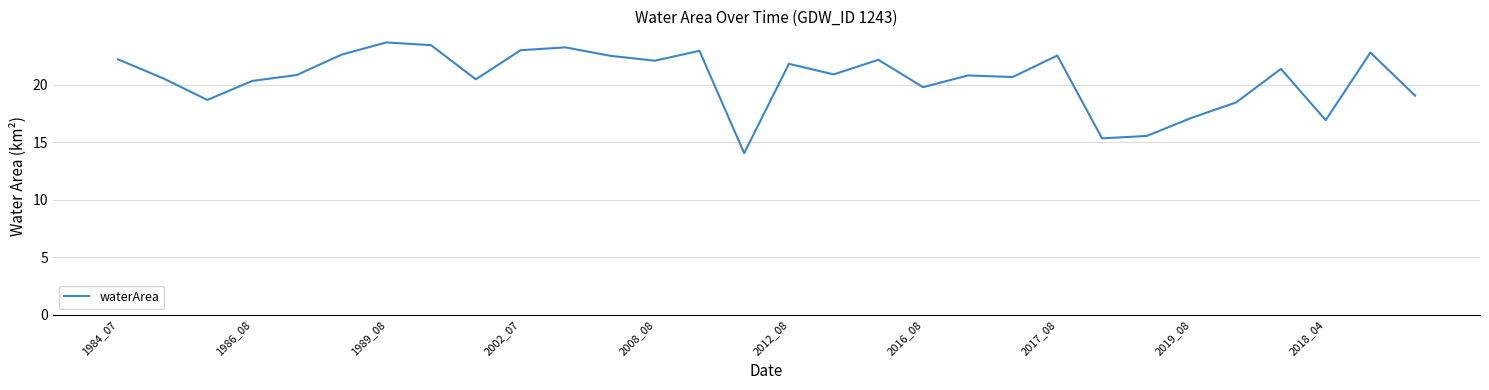

What is the difference between the maximum and minimum values?

9.6